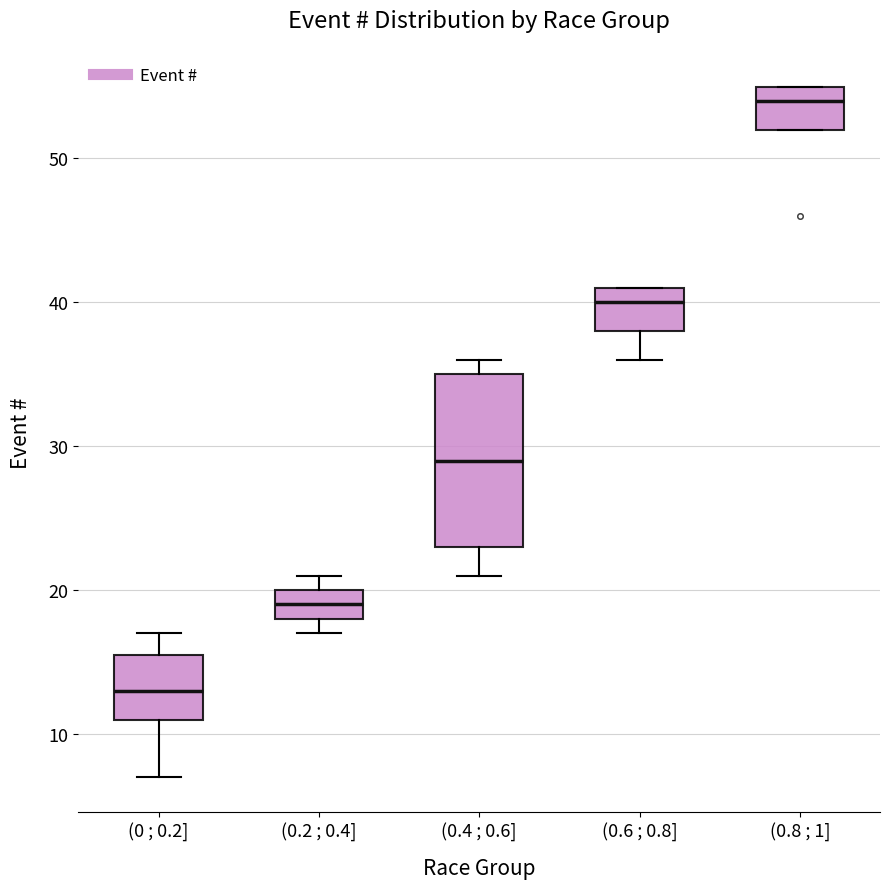

Which box's median line is the lowest?

(0 ; 0.2]